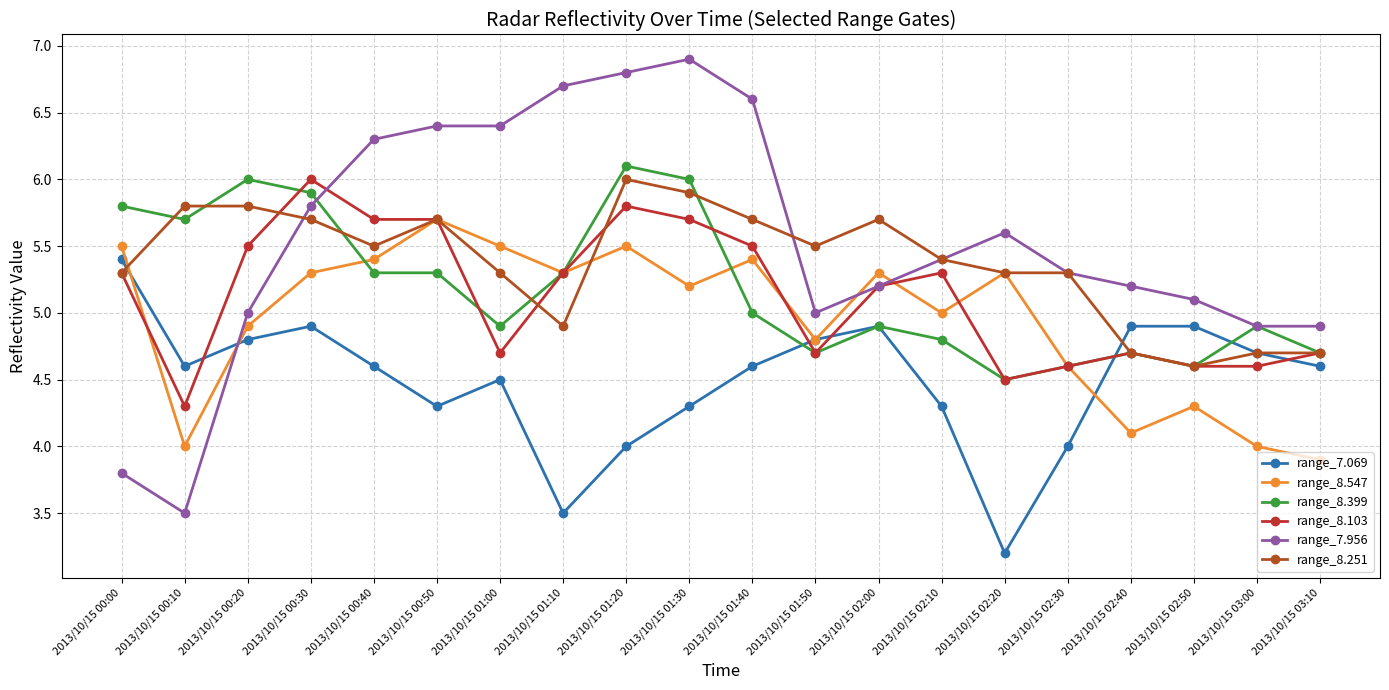

Reading right to left, list all the values displayed in this chart.

range_7.069: 2013/10/15 03:10=4.6	2013/10/15 03:00=4.7	2013/10/15 02:50=4.9	2013/10/15 02:40=4.9	2013/10/15 02:30=4.0	2013/10/15 02:20=3.2	2013/10/15 02:10=4.3	2013/10/15 02:00=4.9	2013/10/15 01:50=4.8	2013/10/15 01:40=4.6	2013/10/15 01:30=4.3	2013/10/15 01:20=4.0	2013/10/15 01:10=3.5	2013/10/15 01:00=4.5	2013/10/15 00:50=4.3	2013/10/15 00:40=4.6	2013/10/15 00:30=4.9	2013/10/15 00:20=4.8	2013/10/15 00:10=4.6	2013/10/15 00:00=5.4
range_8.547: 2013/10/15 03:10=3.9	2013/10/15 03:00=4.0	2013/10/15 02:50=4.3	2013/10/15 02:40=4.1	2013/10/15 02:30=4.6	2013/10/15 02:20=5.3	2013/10/15 02:10=5.0	2013/10/15 02:00=5.3	2013/10/15 01:50=4.8	2013/10/15 01:40=5.4	2013/10/15 01:30=5.2	2013/10/15 01:20=5.5	2013/10/15 01:10=5.3	2013/10/15 01:00=5.5	2013/10/15 00:50=5.7	2013/10/15 00:40=5.4	2013/10/15 00:30=5.3	2013/10/15 00:20=4.9	2013/10/15 00:10=4.0	2013/10/15 00:00=5.5
range_8.399: 2013/10/15 03:10=4.7	2013/10/15 03:00=4.9	2013/10/15 02:50=4.6	2013/10/15 02:40=4.7	2013/10/15 02:30=4.6	2013/10/15 02:20=4.5	2013/10/15 02:10=4.8	2013/10/15 02:00=4.9	2013/10/15 01:50=4.7	2013/10/15 01:40=5.0	2013/10/15 01:30=6.0	2013/10/15 01:20=6.1	2013/10/15 01:10=5.3	2013/10/15 01:00=4.9	2013/10/15 00:50=5.3	2013/10/15 00:40=5.3	2013/10/15 00:30=5.9	2013/10/15 00:20=6.0	2013/10/15 00:10=5.7	2013/10/15 00:00=5.8
range_8.103: 2013/10/15 03:10=4.7	2013/10/15 03:00=4.6	2013/10/15 02:50=4.6	2013/10/15 02:40=4.7	2013/10/15 02:30=4.6	2013/10/15 02:20=4.5	2013/10/15 02:10=5.3	2013/10/15 02:00=5.2	2013/10/15 01:50=4.7	2013/10/15 01:40=5.5	2013/10/15 01:30=5.7	2013/10/15 01:20=5.8	2013/10/15 01:10=5.3	2013/10/15 01:00=4.7	2013/10/15 00:50=5.7	2013/10/15 00:40=5.7	2013/10/15 00:30=6.0	2013/10/15 00:20=5.5	2013/10/15 00:10=4.3	2013/10/15 00:00=5.3
range_7.956: 2013/10/15 03:10=4.9	2013/10/15 03:00=4.9	2013/10/15 02:50=5.1	2013/10/15 02:40=5.2	2013/10/15 02:30=5.3	2013/10/15 02:20=5.6	2013/10/15 02:10=5.4	2013/10/15 02:00=5.2	2013/10/15 01:50=5.0	2013/10/15 01:40=6.6	2013/10/15 01:30=6.9	2013/10/15 01:20=6.8	2013/10/15 01:10=6.7	2013/10/15 01:00=6.4	2013/10/15 00:50=6.4	2013/10/15 00:40=6.3	2013/10/15 00:30=5.8	2013/10/15 00:20=5.0	2013/10/15 00:10=3.5	2013/10/15 00:00=3.8
range_8.251: 2013/10/15 03:10=4.7	2013/10/15 03:00=4.7	2013/10/15 02:50=4.6	2013/10/15 02:40=4.7	2013/10/15 02:30=5.3	2013/10/15 02:20=5.3	2013/10/15 02:10=5.4	2013/10/15 02:00=5.7	2013/10/15 01:50=5.5	2013/10/15 01:40=5.7	2013/10/15 01:30=5.9	2013/10/15 01:20=6.0	2013/10/15 01:10=4.9	2013/10/15 01:00=5.3	2013/10/15 00:50=5.7	2013/10/15 00:40=5.5	2013/10/15 00:30=5.7	2013/10/15 00:20=5.8	2013/10/15 00:10=5.8	2013/10/15 00:00=5.3